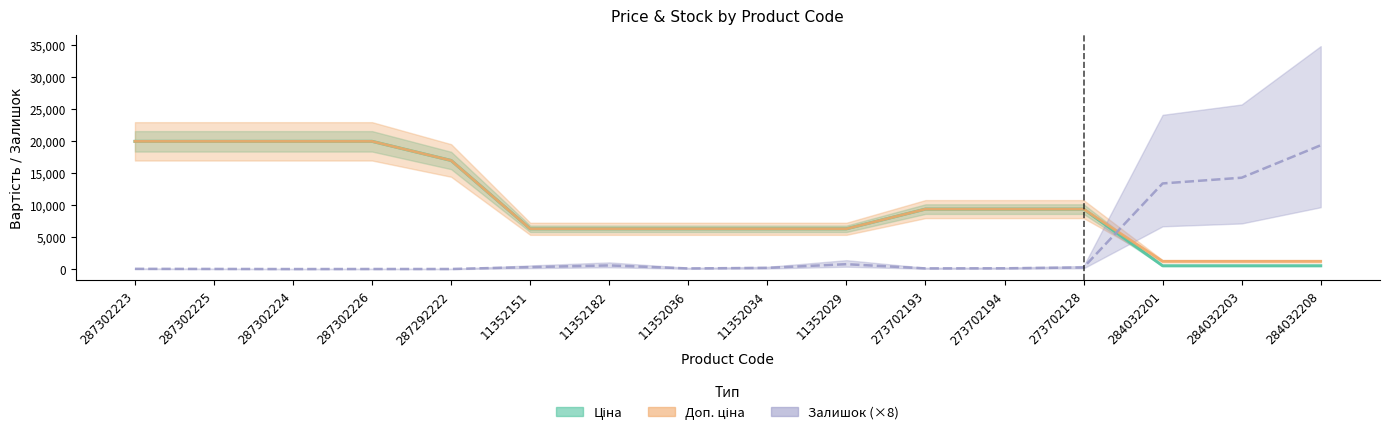

At which category does the chart reach its minimum across all series?

287302224